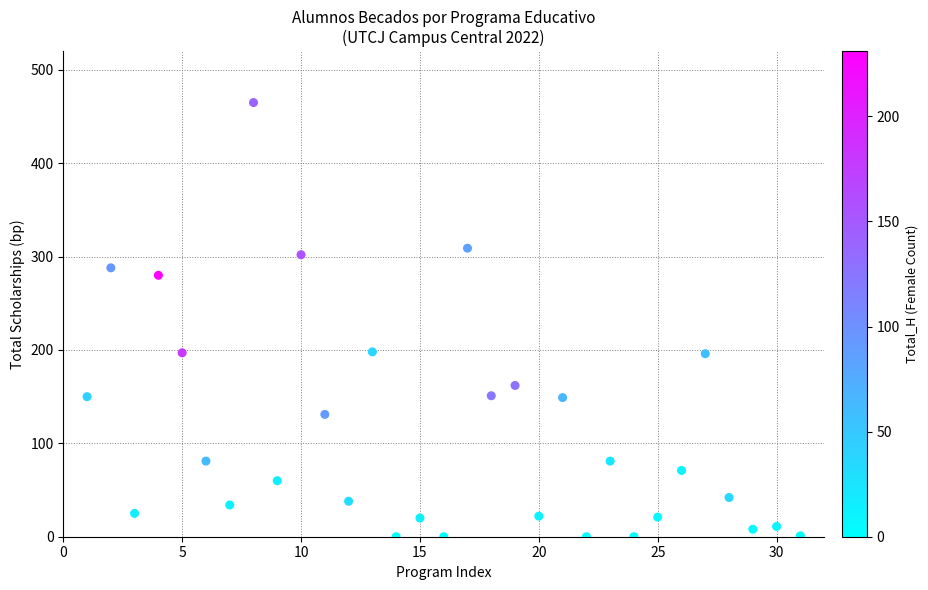

What is the range of X values (max minus min)?

30